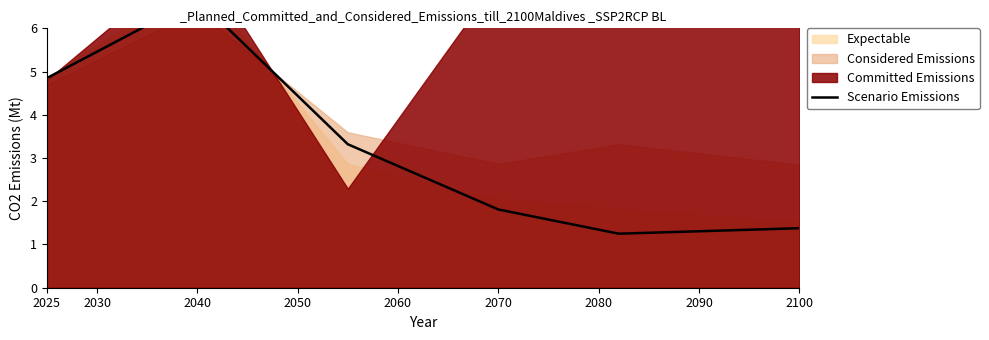

What is the sum of the values at 2100 and 2025?

6.2